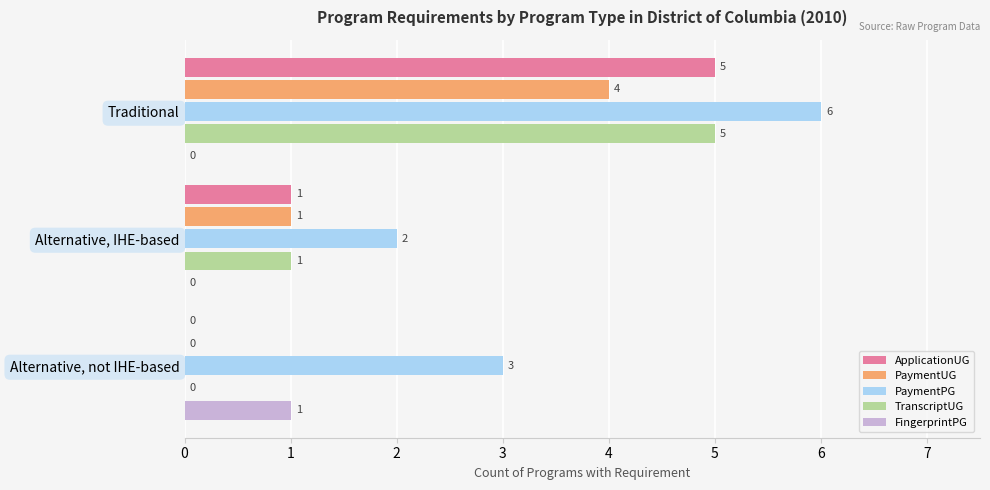

How many ApplicationUG values are between 0 and 5?

3